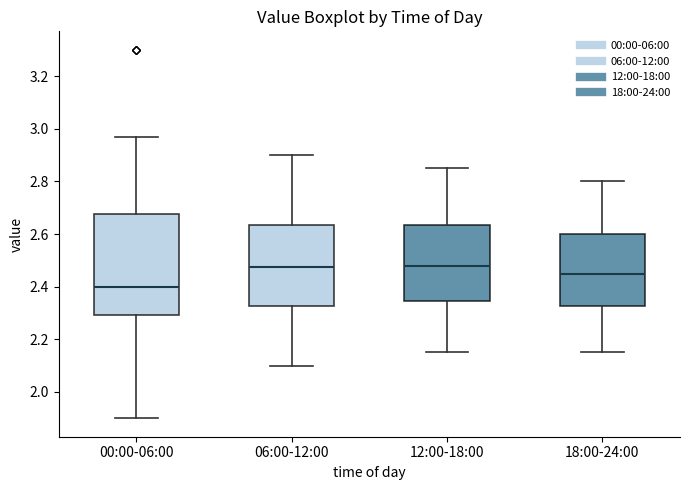

Reading left to right, transcribe this box plot: for each box, give where its median line is, the range the box spans, and where its two whiskers end, as read against the y-axis. The values are not printed on the chart, so give them approximately, as read against the axis.

00:00-06:00: median 2.40, box 2.30 to 2.68, whiskers 1.90 to 2.98
06:00-12:00: median 2.48, box 2.32 to 2.64, whiskers 2.10 to 2.90
12:00-18:00: median 2.48, box 2.34 to 2.64, whiskers 2.16 to 2.86
18:00-24:00: median 2.46, box 2.32 to 2.60, whiskers 2.16 to 2.80